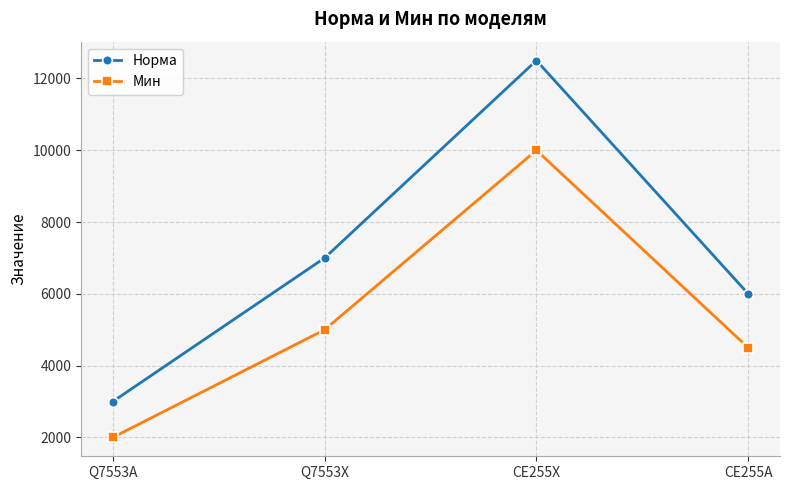

The value of Мин at CE255A is 6271. True or false?

False